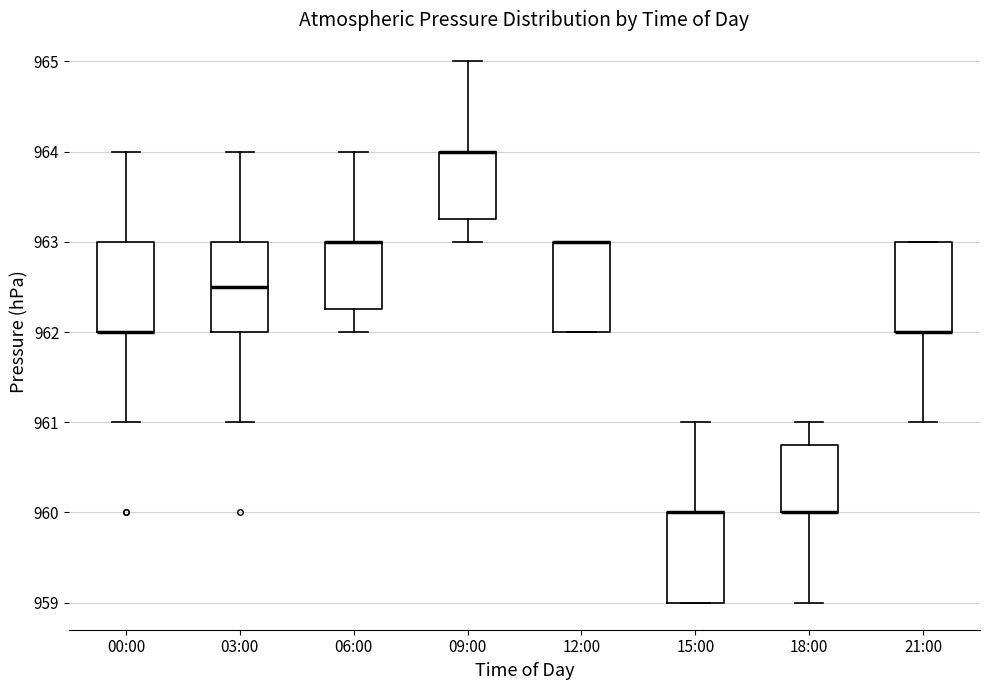

Where is the upper edge of the box for 15:00 on the y-axis? The values are not printed on the chart, so give them approximately, as read against the axis.

960.0